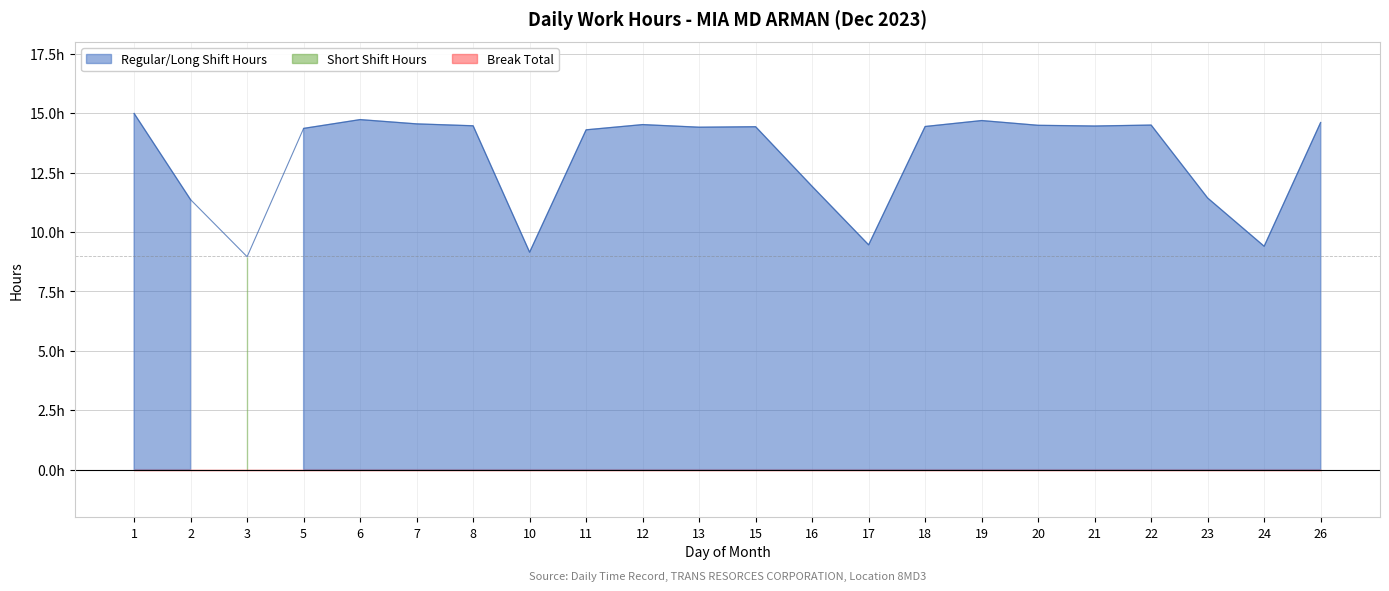

How many values exceed 14?

15